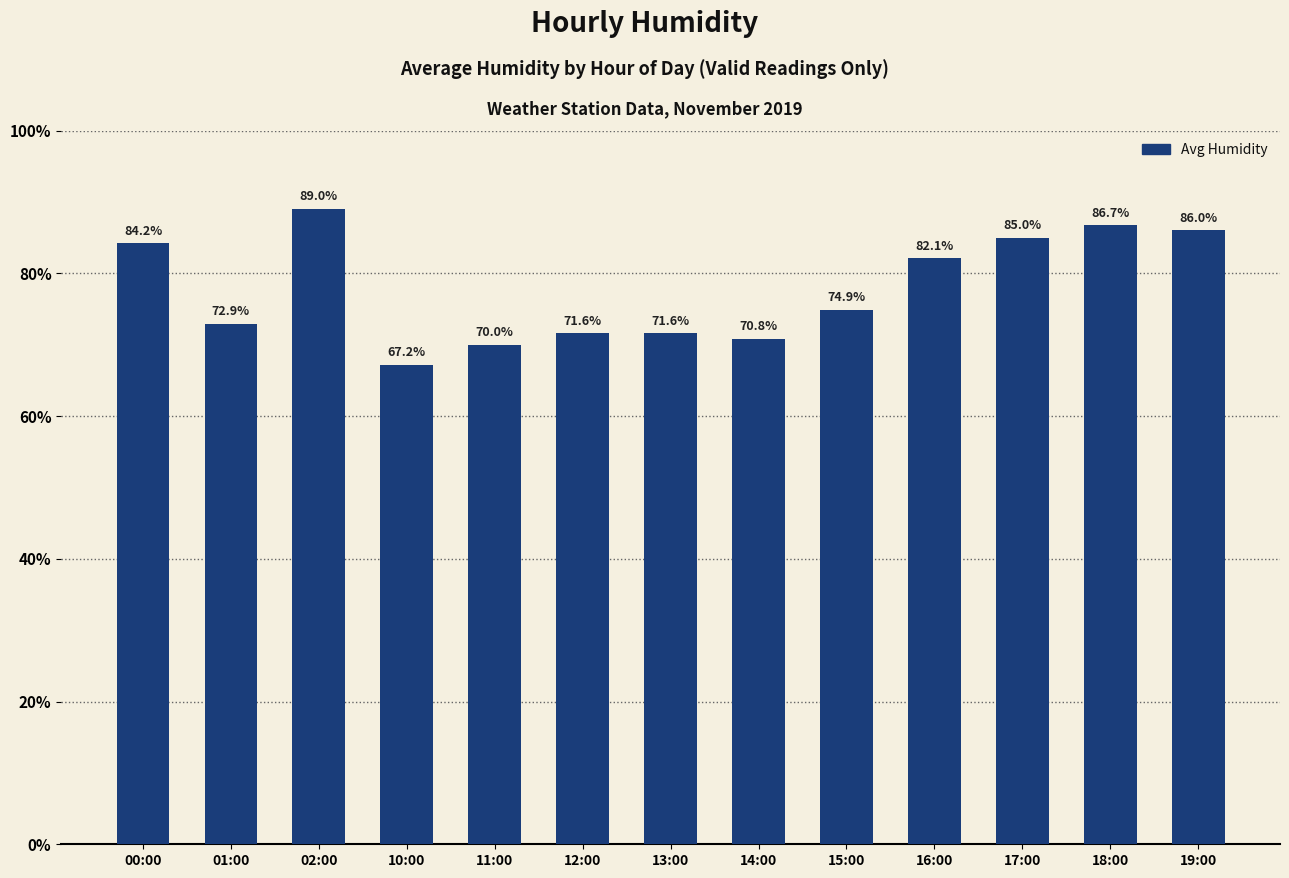

What is the change in value from 10:00 to 13:00?

+4.4